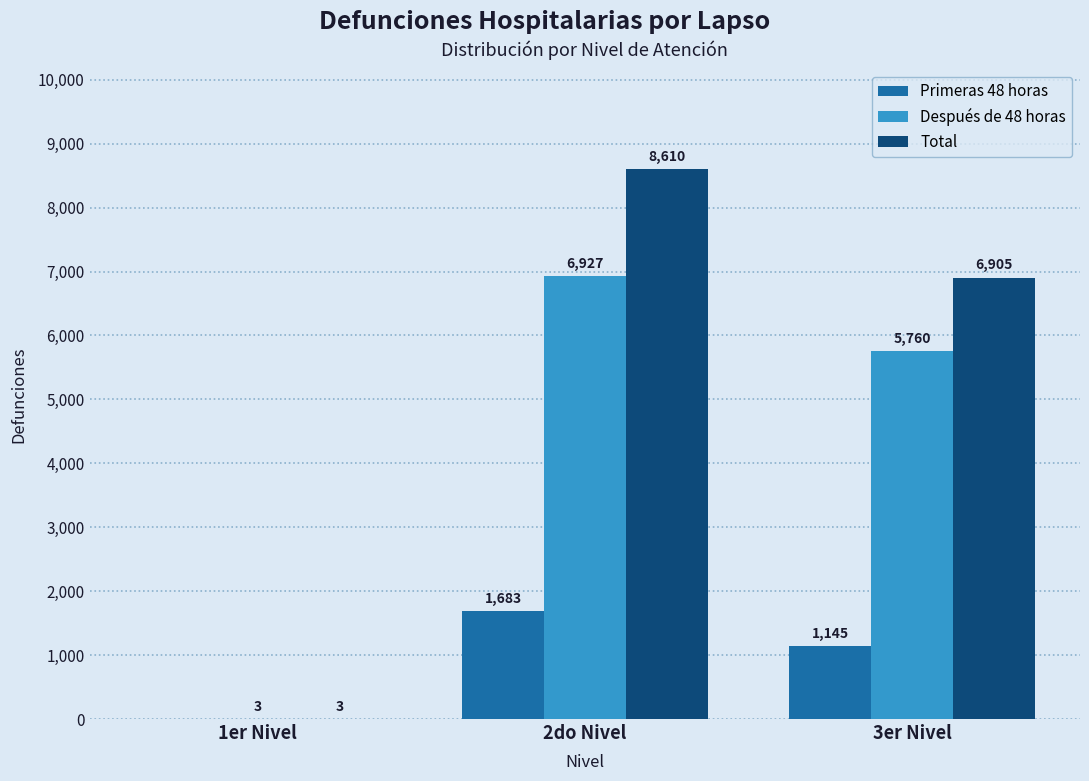

Reading left to right, list all the values displayed in this chart.

Primeras 48 horas: 0	1683	1145
Después de 48 horas: 3	6927	5760
Total: 3	8610	6905